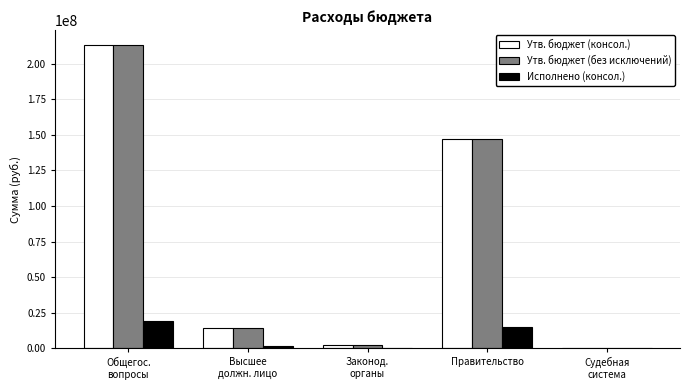

What is the average value of the Утв. бюджет (консол.) series?

75294987.2